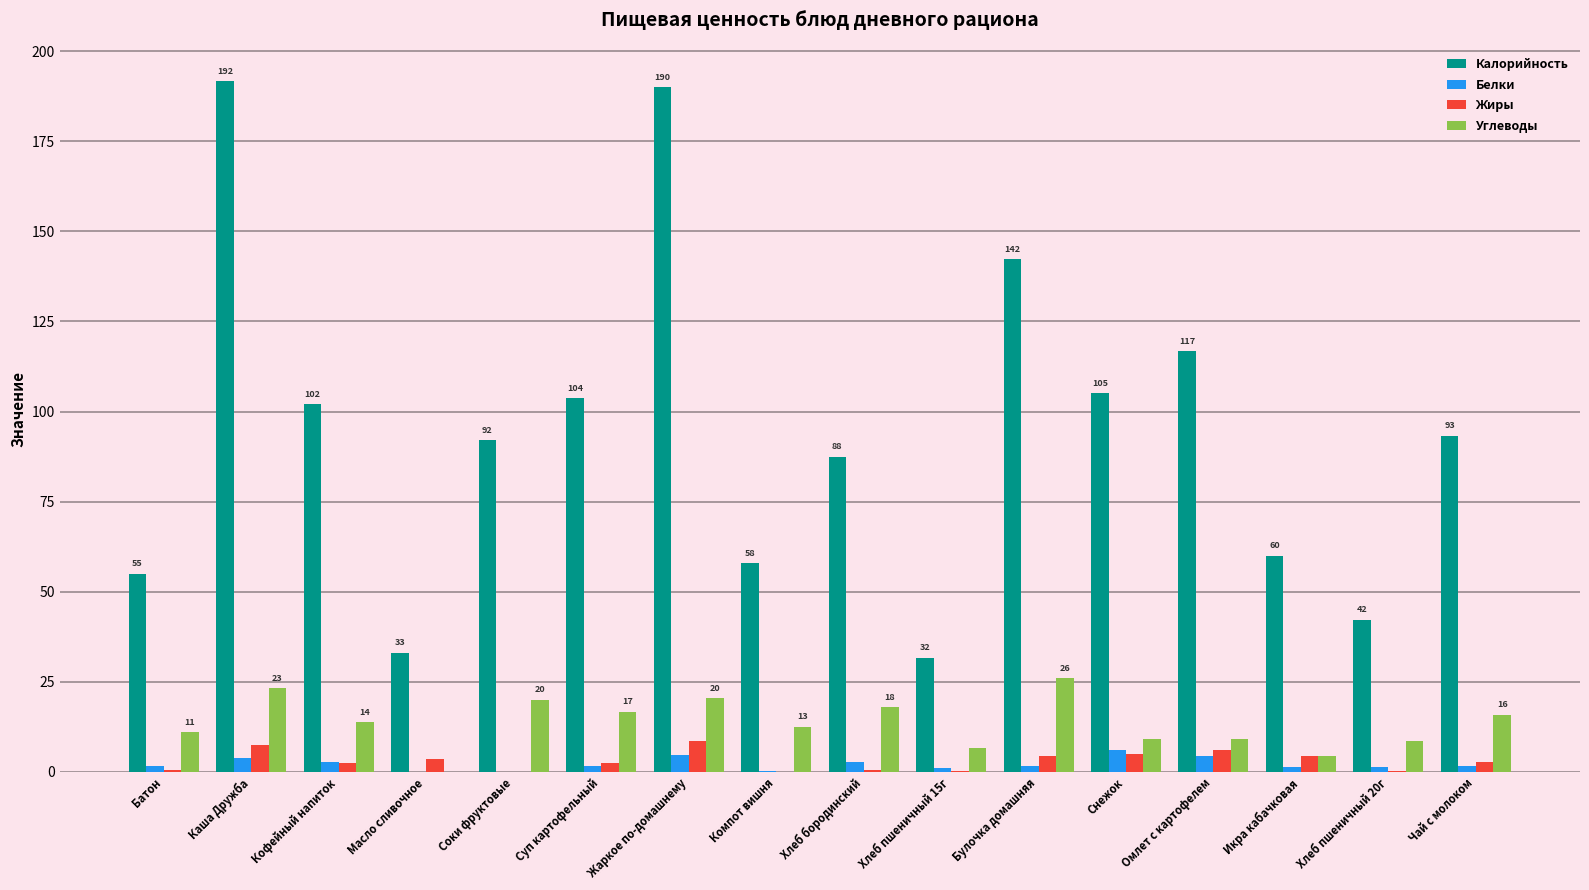

Is the value of Углеводы at Суп картофельный greater than the value of Калорийность at Соки фруктовые?

No